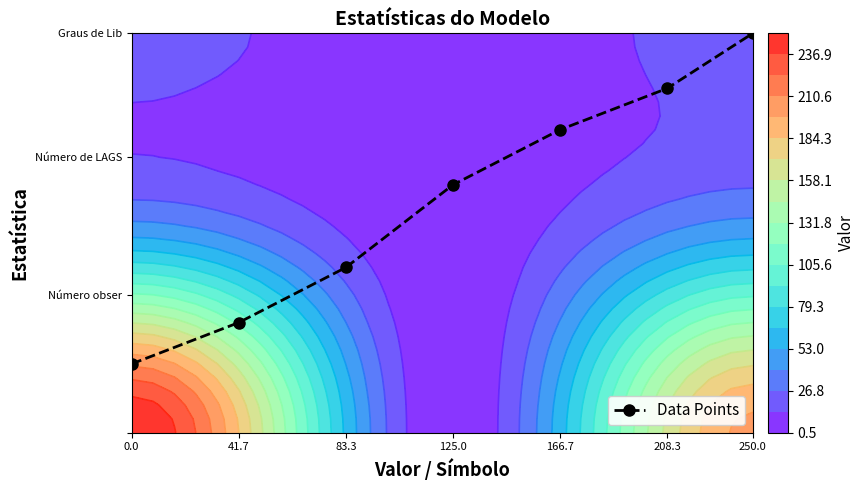

What is the change in value from 0.0 to 41.7?

+3